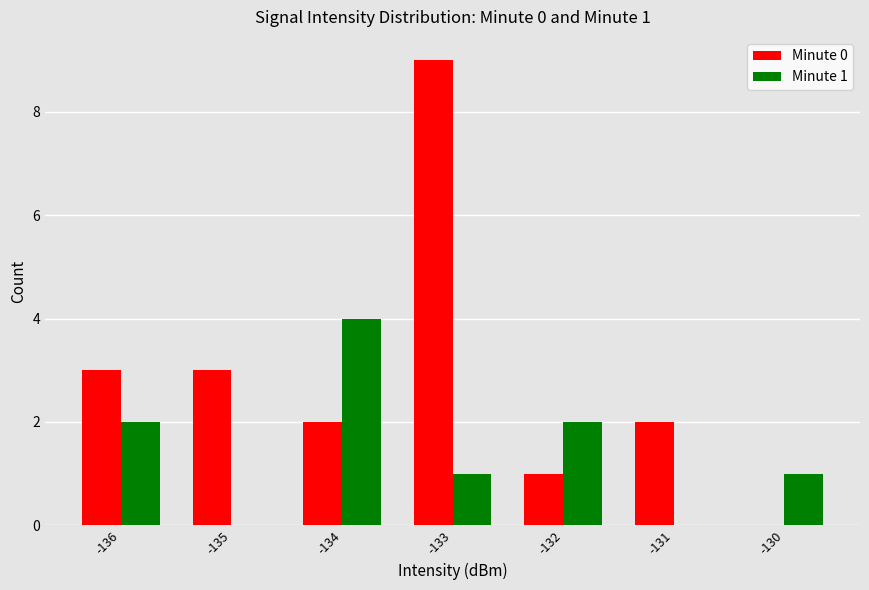

Is the value of Minute 0 at -136 greater than the value of Minute 1 at -130?

Yes